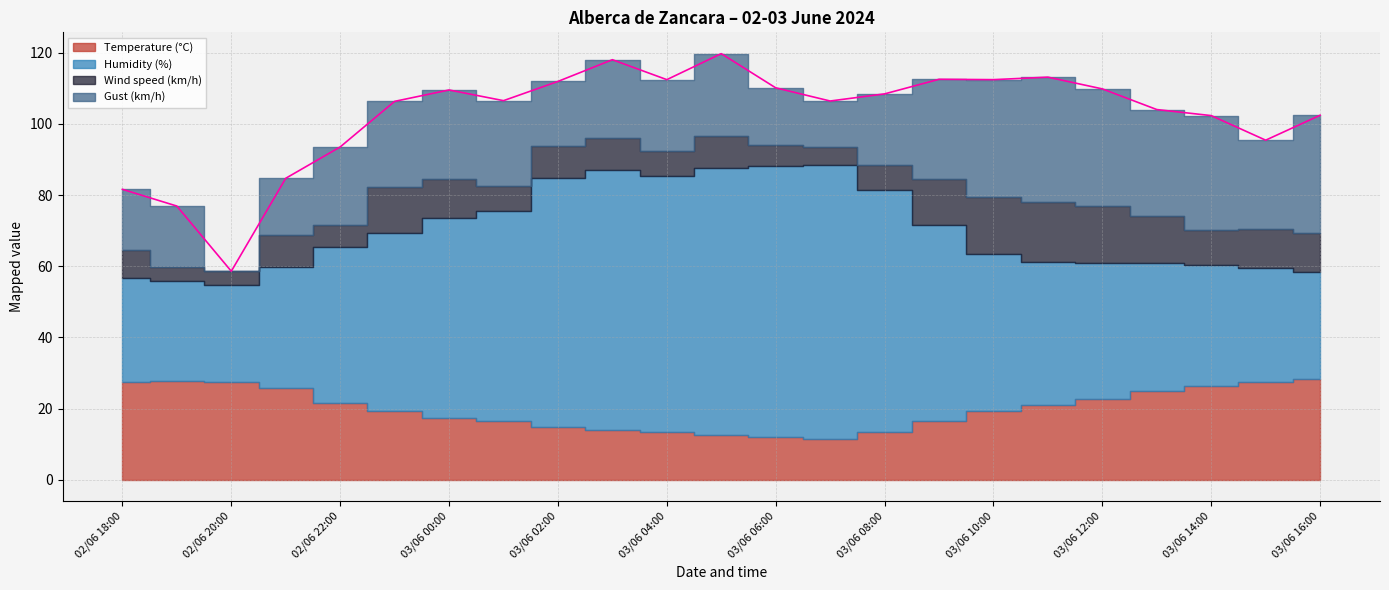

Where is the first local maximum for Gust (km/h)?

03/06 00:00